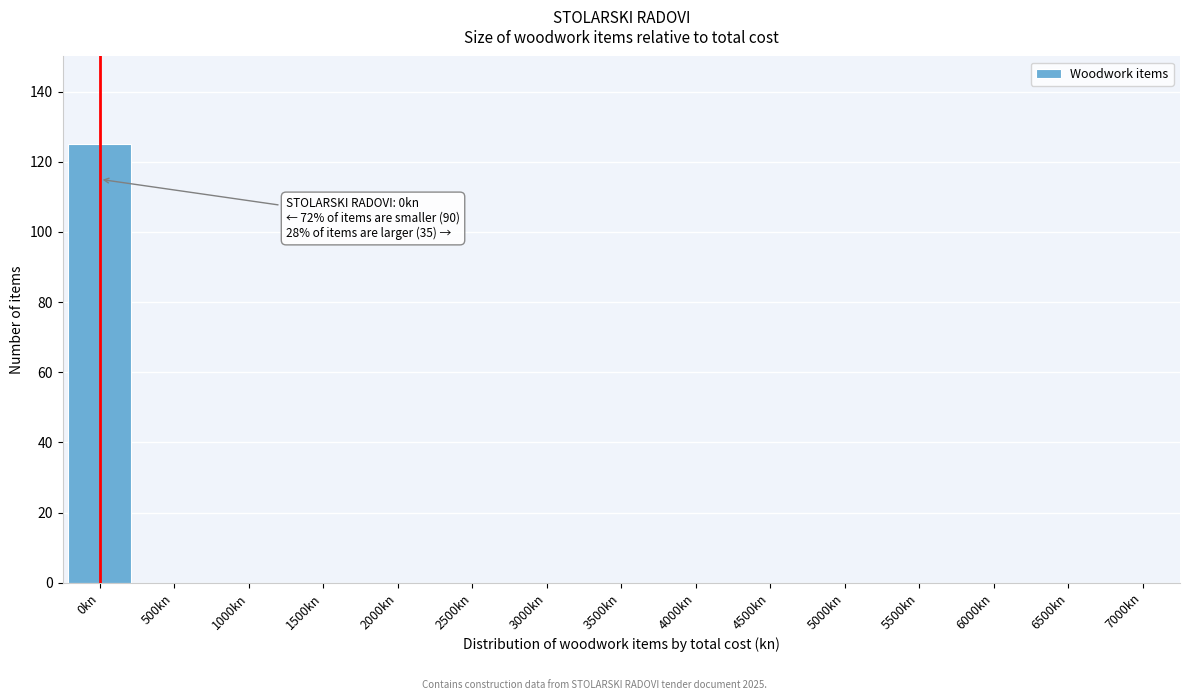

Reading left to right, transcribe all the data shown in this chart.

0kn=125	500kn=0	1000kn=0	1500kn=0	2000kn=0	2500kn=0	3000kn=0	3500kn=0	4000kn=0	4500kn=0	5000kn=0	5500kn=0	6000kn=0	6500kn=0	7000kn=0